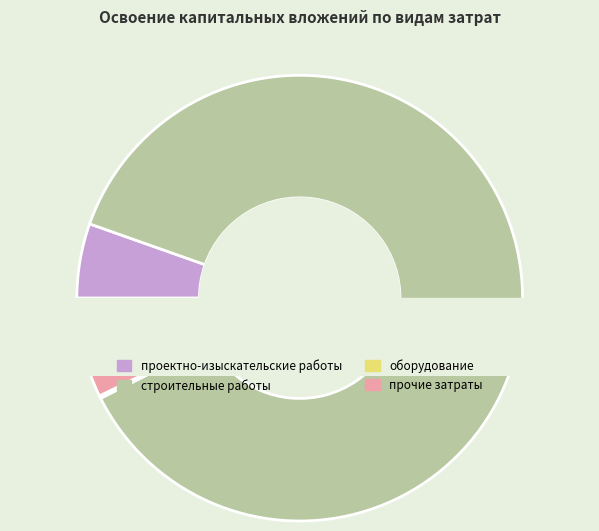

Is it true that оборудование is 0% of the pie?

True